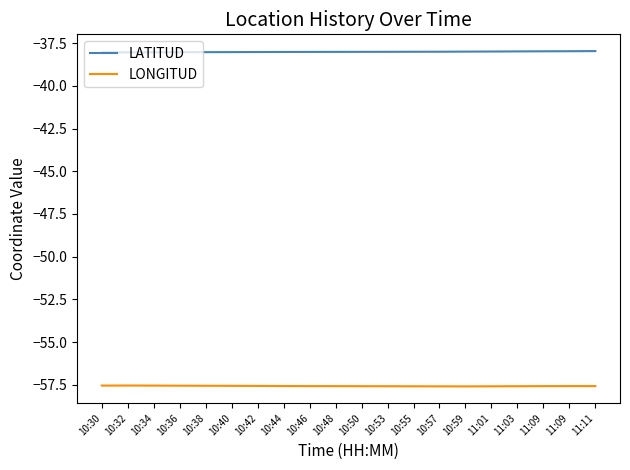

What are all the series names shown in the legend?

LATITUD, LONGITUD